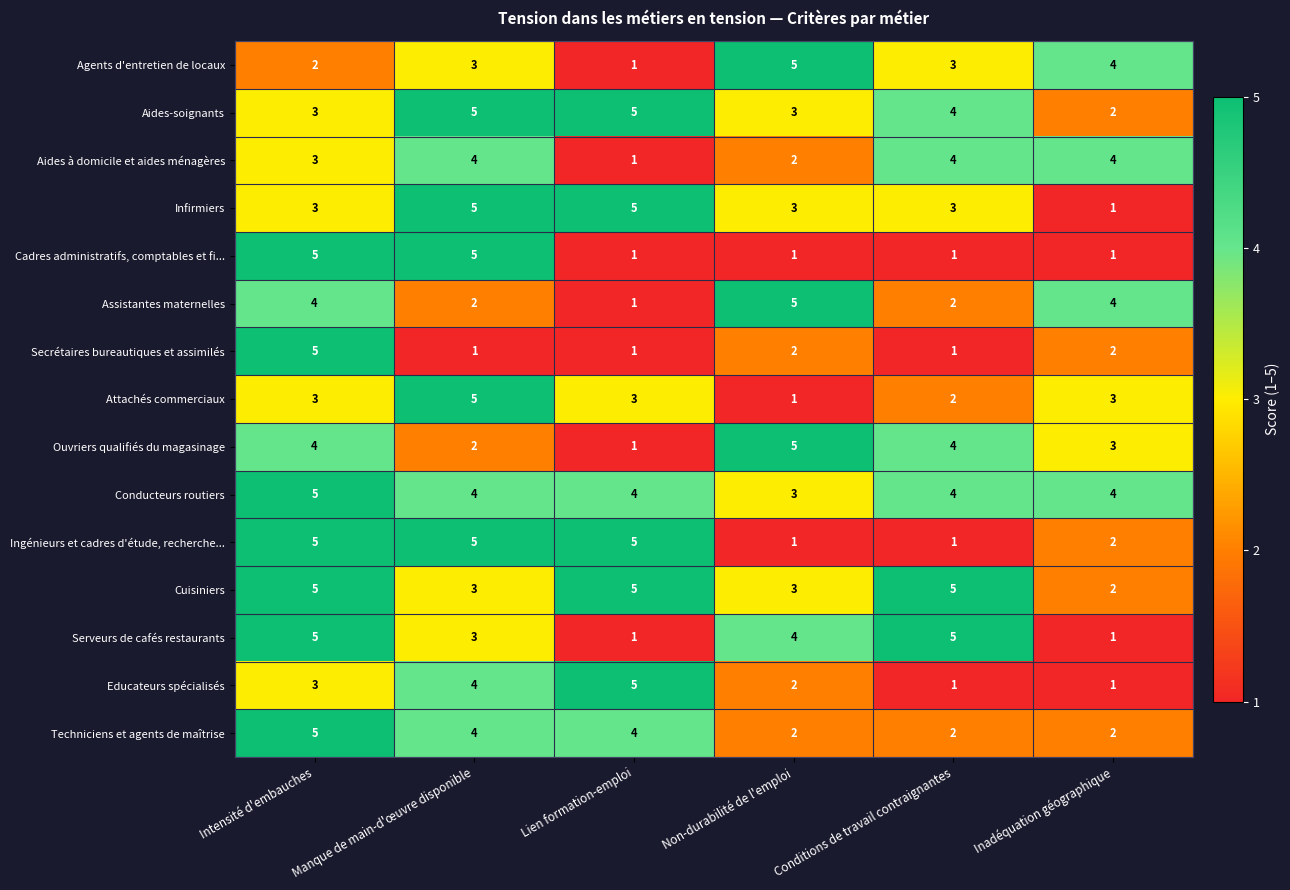

Which category has the lowest value in the Aides à domicile et aides ménagères series?

Lien formation-emploi